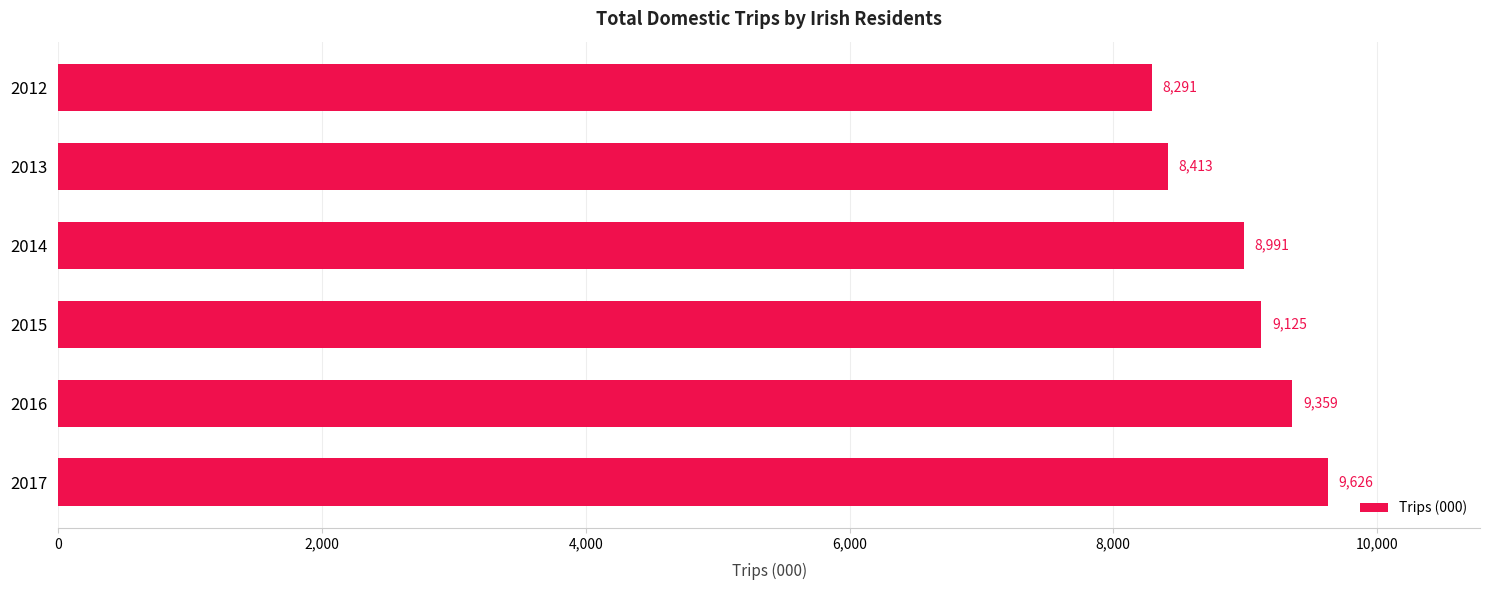

True or false: the data shows 8413.2 at 2013.

True